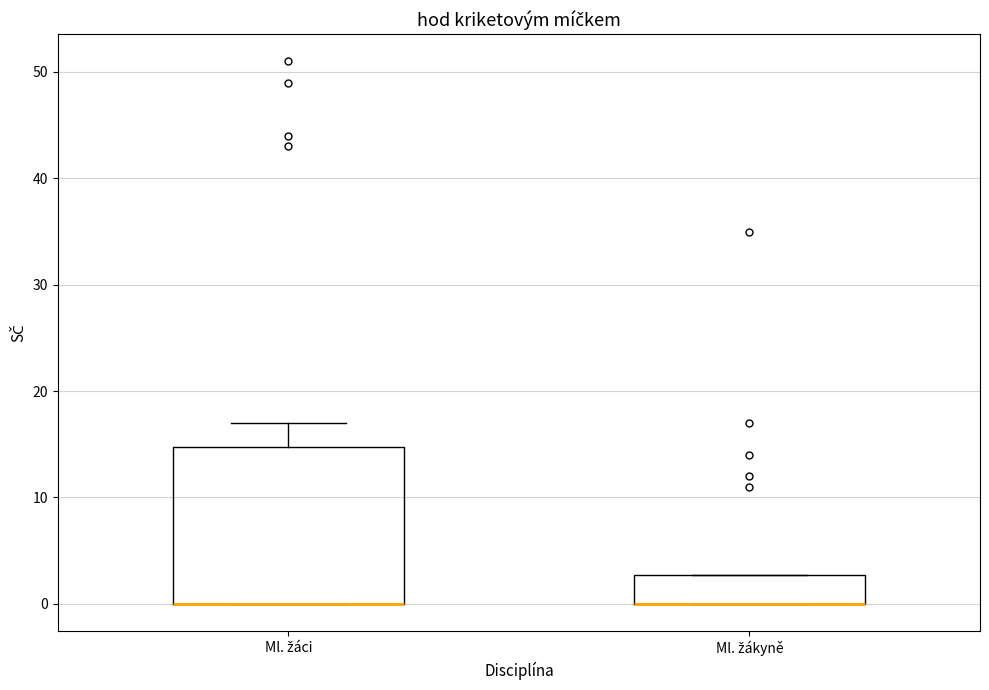

Reading left to right, read every box against the y-axis: the position of its median line, the range the box covers, and the ends of its whiskers. The values are not printed on the chart, so give them approximately, as read against the axis.

Ml. žáci: median 0 (drawn on the box's lower edge), box 0 to 15, whiskers 0 to 17
Ml. žákyně: median 0 (drawn on the box's lower edge), box 0 to 3, whiskers 0 to 3